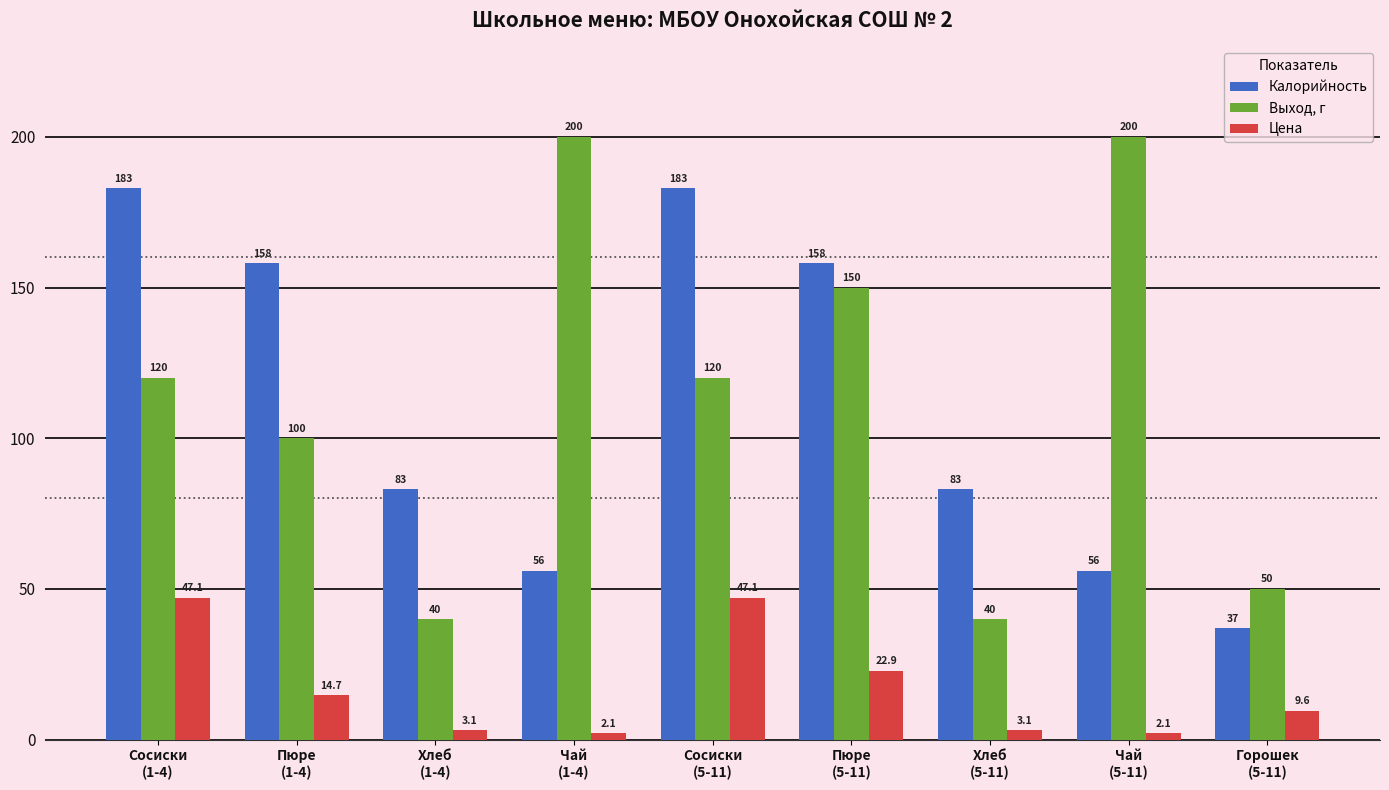

What is the label of the 1st bar from the left?

Сосиски
(1-4)